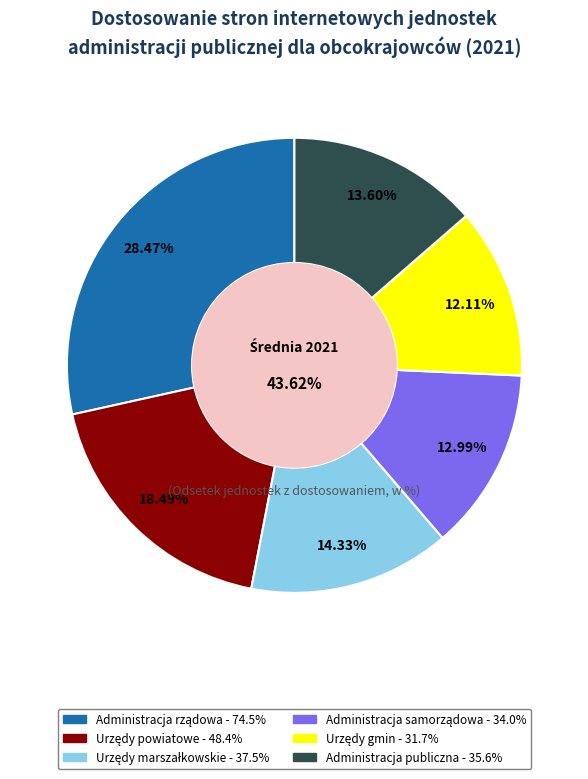

Which has a higher value, Administracja rządowa or Urzędy powiatowe?

Administracja rządowa